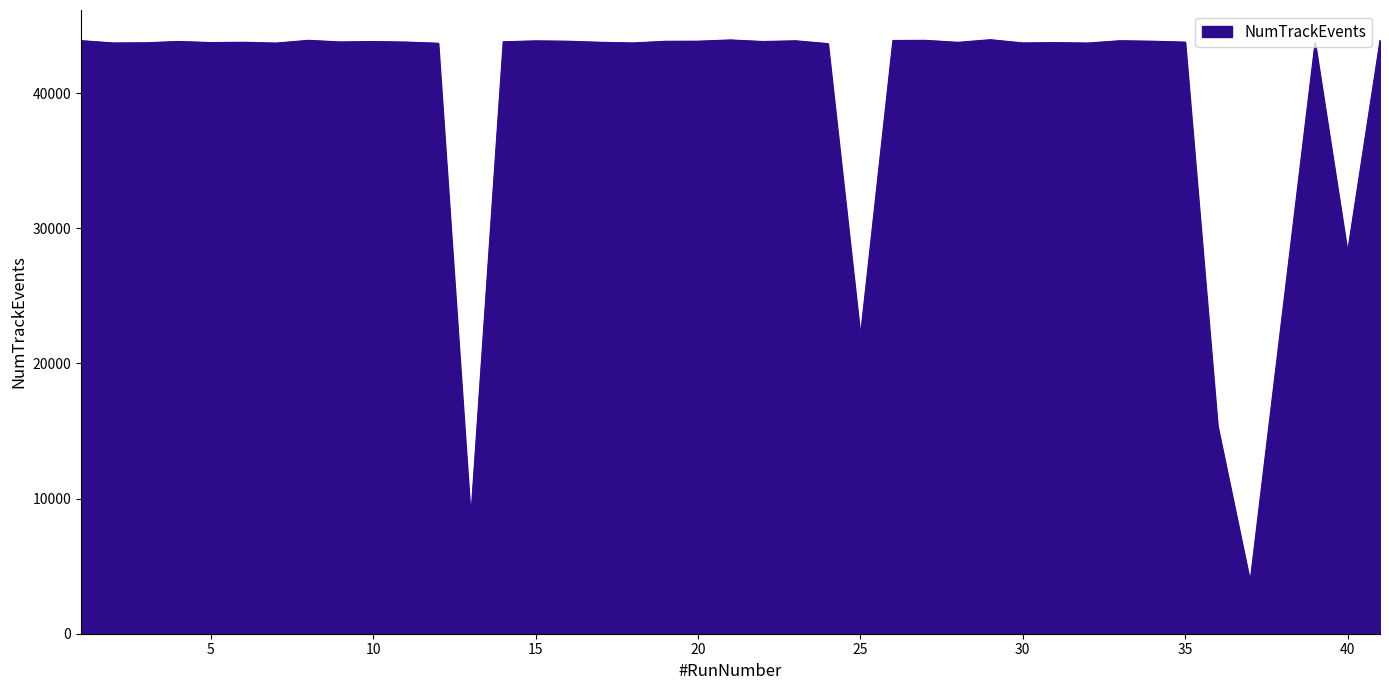

What is the sum of all values?

1611528